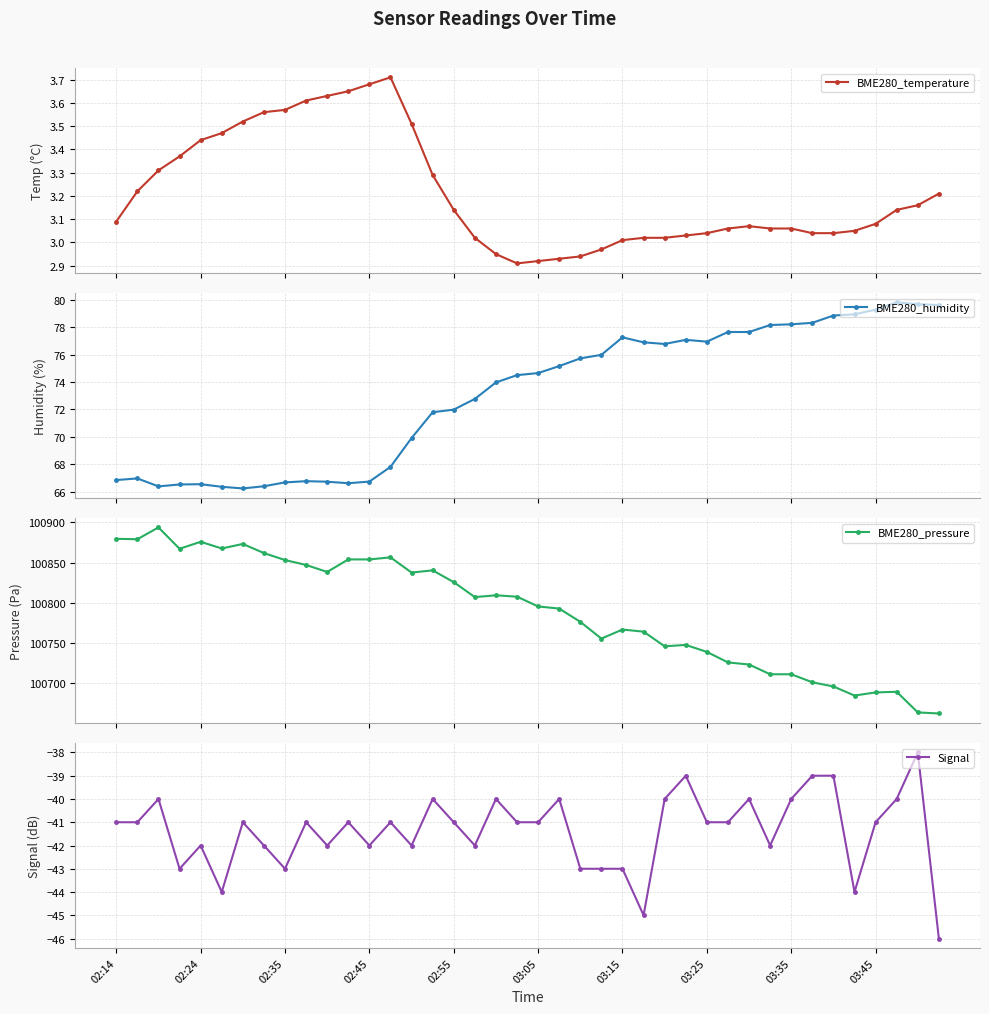

Which series has the largest range (max minus min)?

BME280_pressure